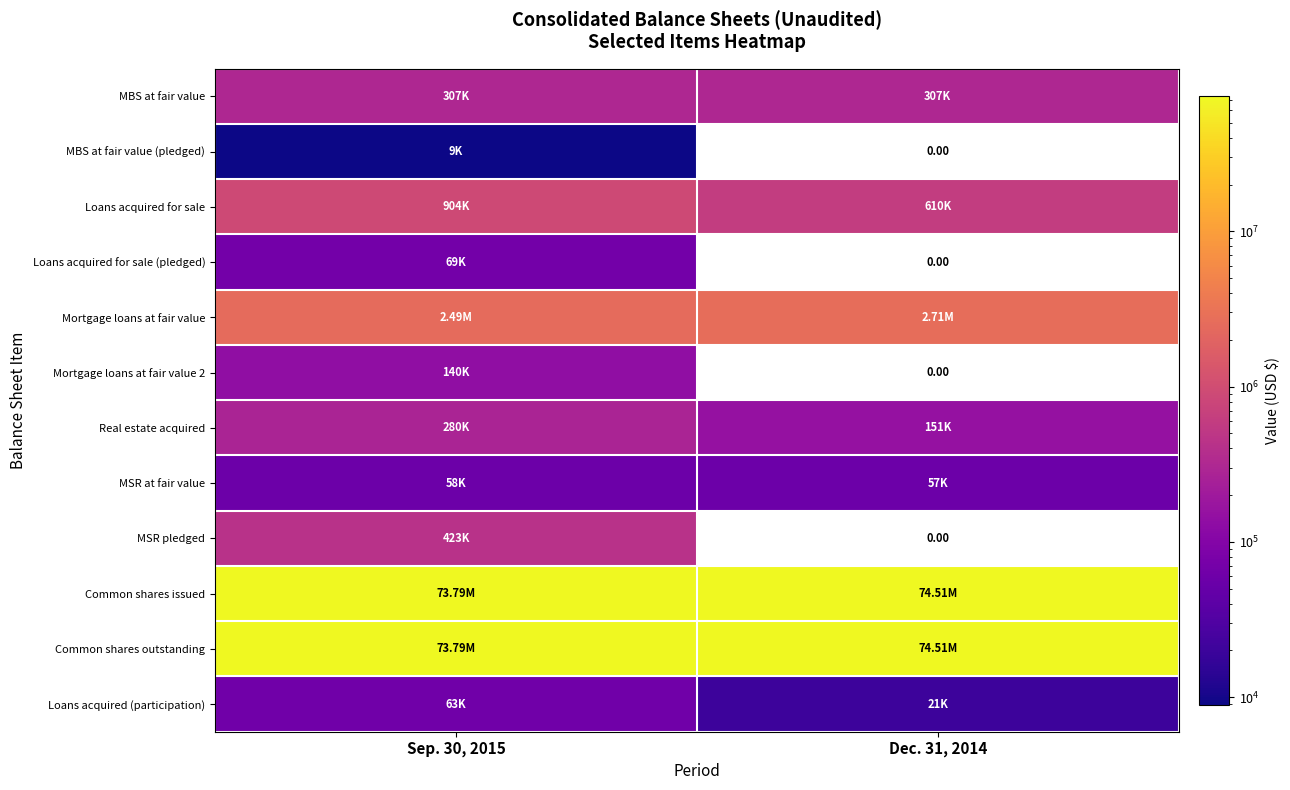

At Dec. 31, 2014, list the series in order from smallest to largest.

MBS at fair value (pledged), Loans acquired for sale (pledged), Mortgage loans at fair value 2, MSR pledged, Loans acquired (participation), MSR at fair value, Real estate acquired, MBS at fair value, Loans acquired for sale, Mortgage loans at fair value, Common shares issued, Common shares outstanding